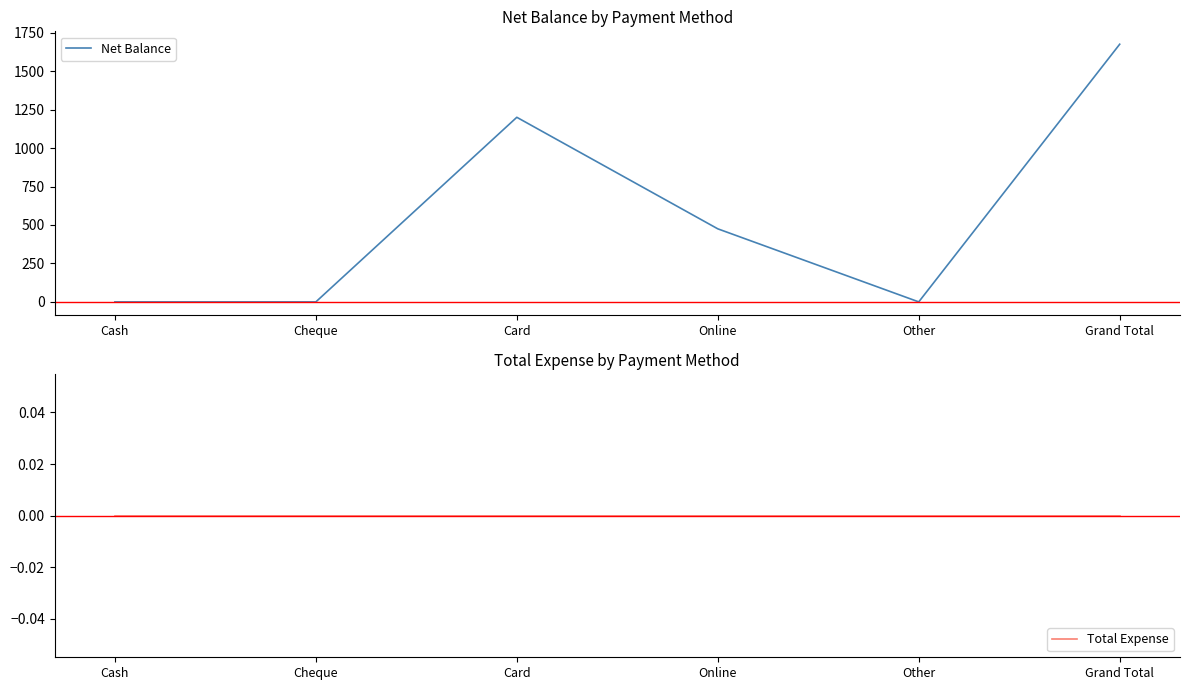

At which category is the sum across all series the highest?

Grand Total